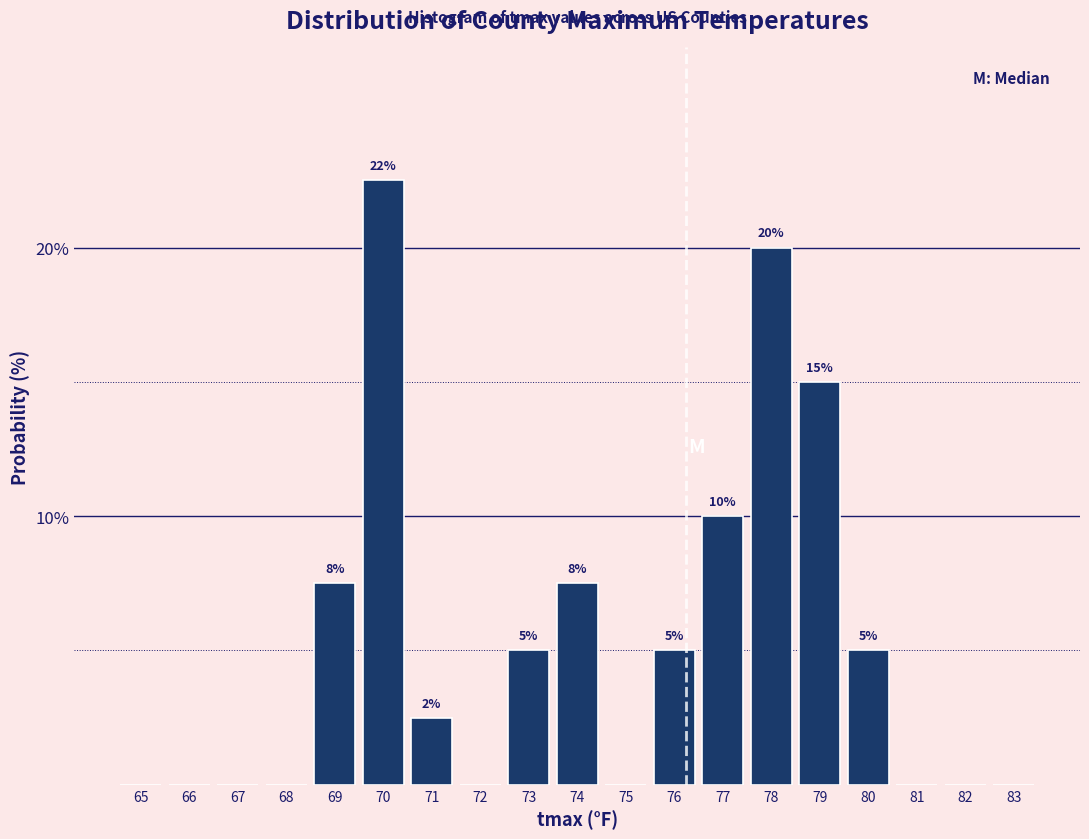

Approximately how many times larger is the value at 78 compared to 76?

4.0